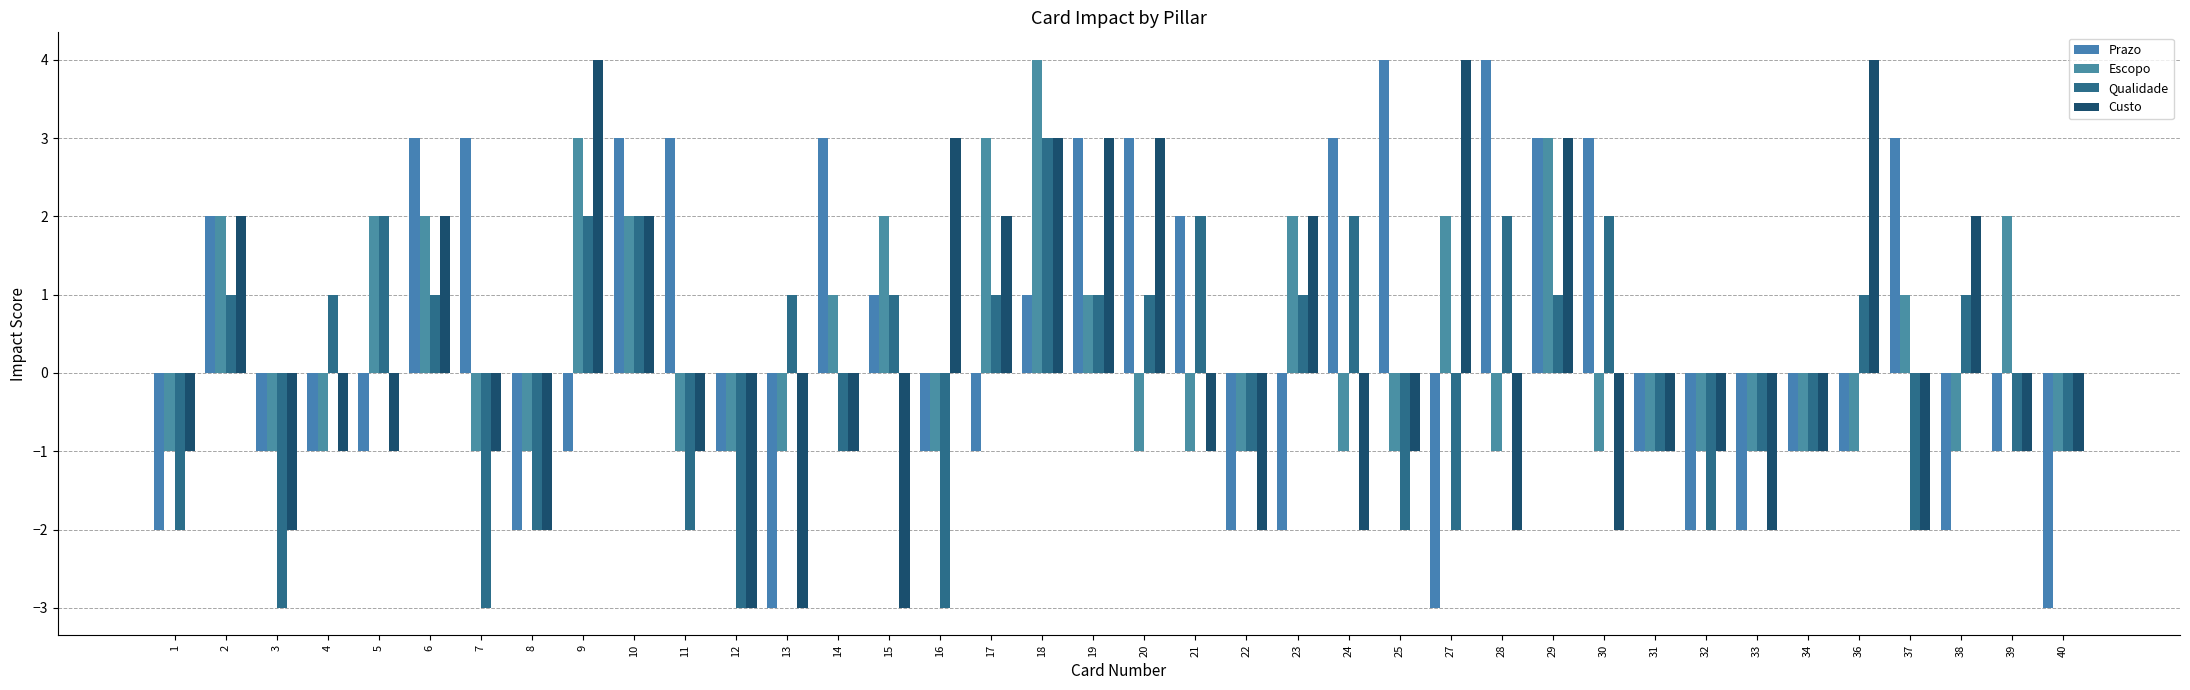

Read the Qualidade value at 15.

1